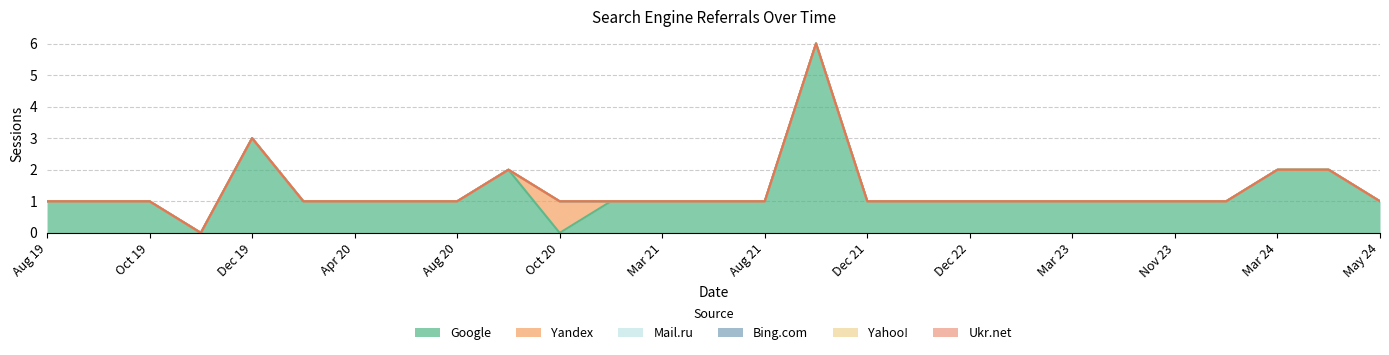

What is the total value across all series at 2020-12?

1